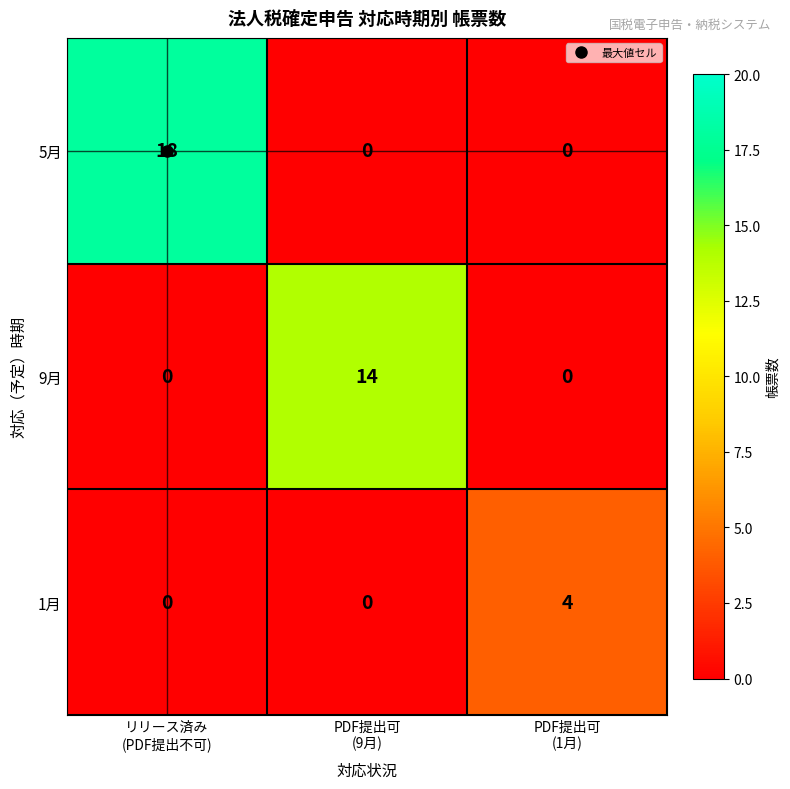

Which series changed the most between リリース済み
(PDF提出不可) and PDF提出可
(9月)?

5月